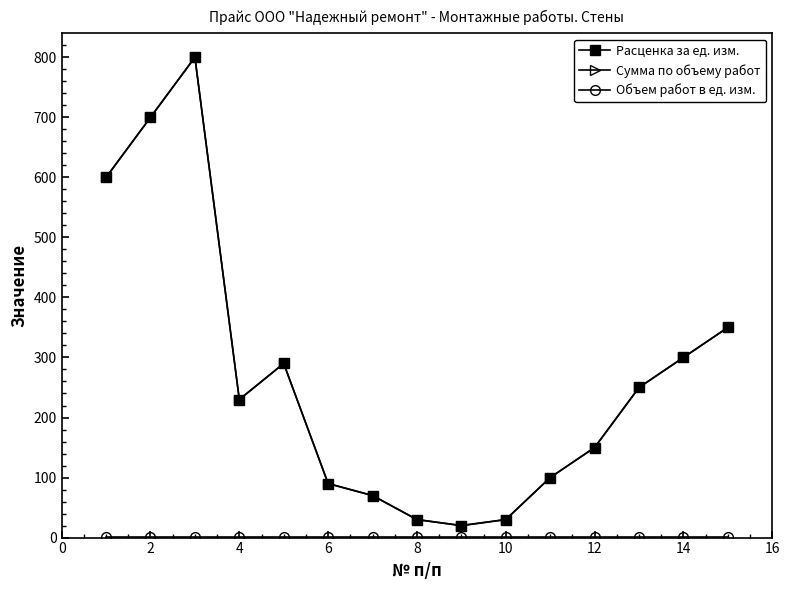

True or false: Сумма по объему работ and Расценка за ед. изм. intersect in this chart.

False